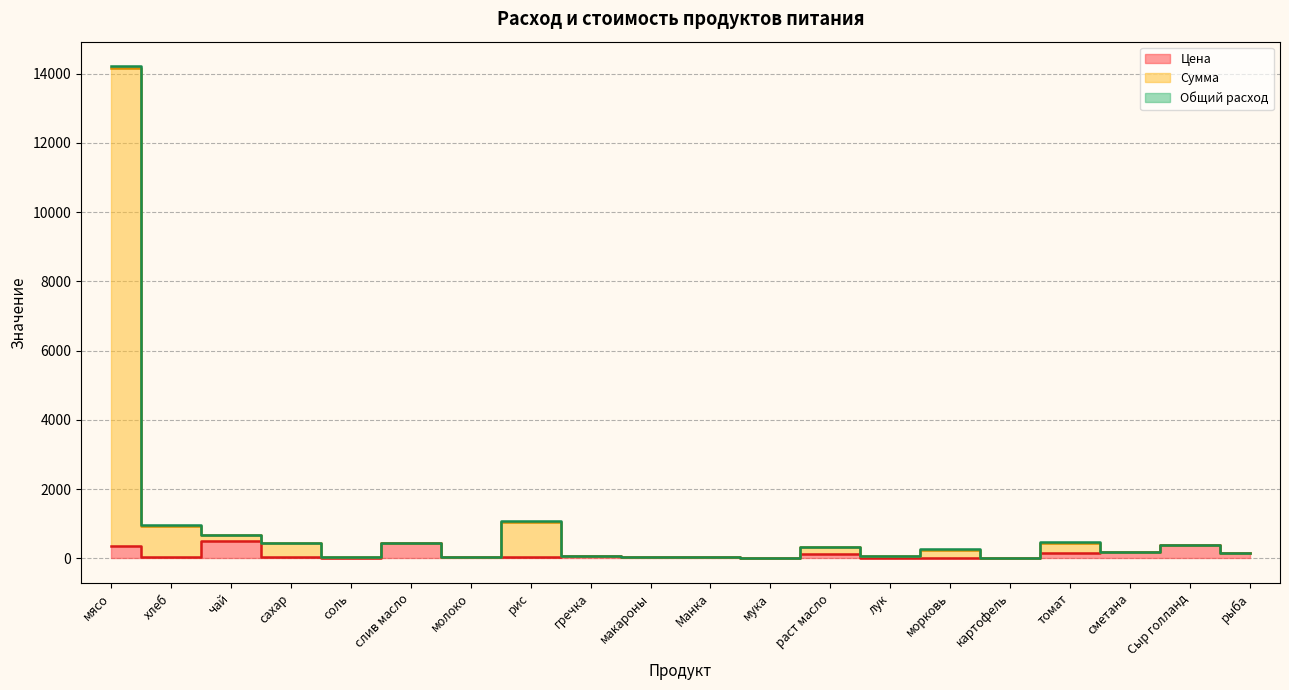

What is the maximum value shown in the chart?

14211.0